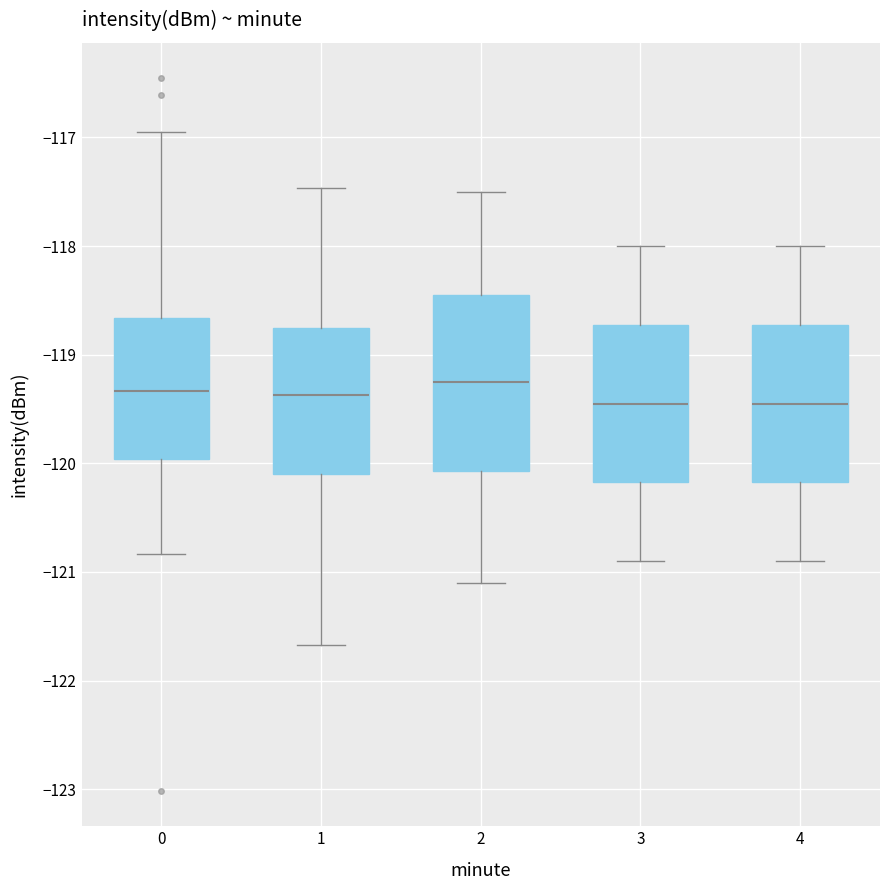

Reading left to right, transcribe this box plot: for each box, give where its median line is, the range the box spans, and where its two whiskers end, as read against the y-axis. The values are not printed on the chart, so give them approximately, as read against the axis.

0: median -119.3, box -120.0 to -118.7, whiskers -120.8 to -116.9
1: median -119.4, box -120.1 to -118.7, whiskers -121.7 to -117.5
2: median -119.2, box -120.1 to -118.4, whiskers -121.1 to -117.5
3: median -119.4, box -120.2 to -118.7, whiskers -120.9 to -118.0
4: median -119.4, box -120.2 to -118.7, whiskers -120.9 to -118.0